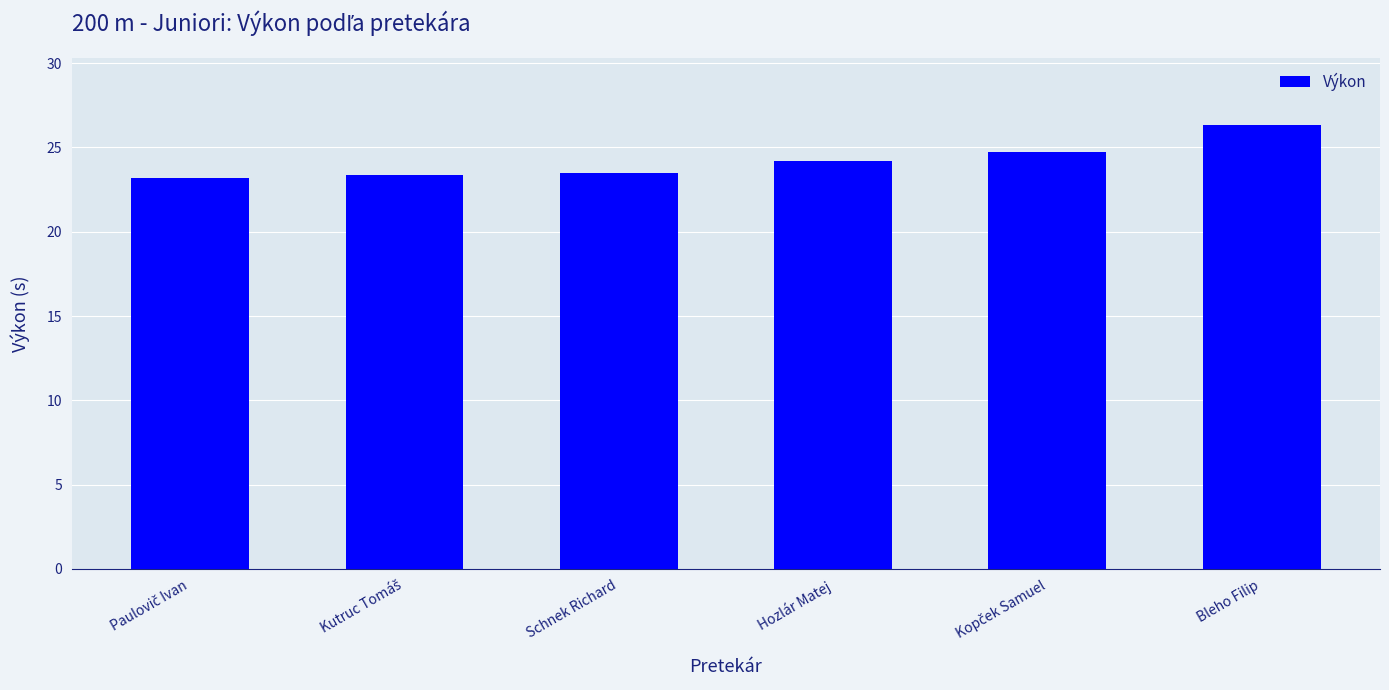

What value does the data have at Schnek Richard?

23.5